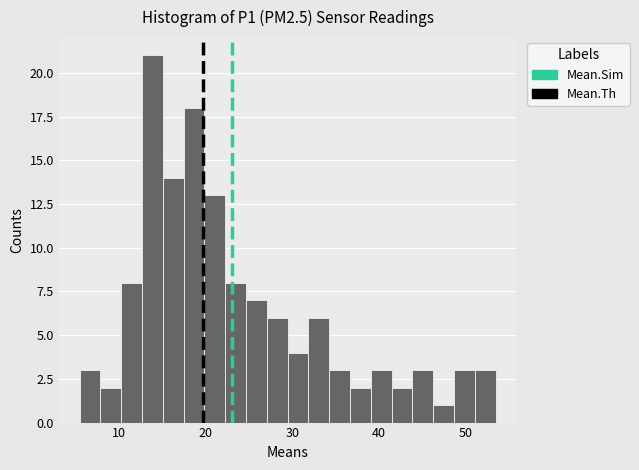

Around what value on the x-axis is the tallest bar? Give the approximate position of its centre, as read against the axis.

14